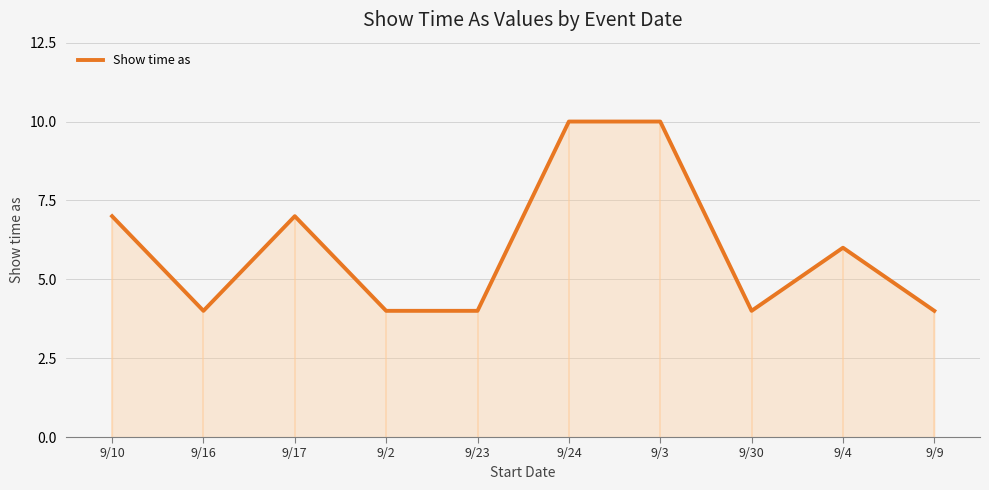

At which category does the chart reach its minimum across all series?

9/16